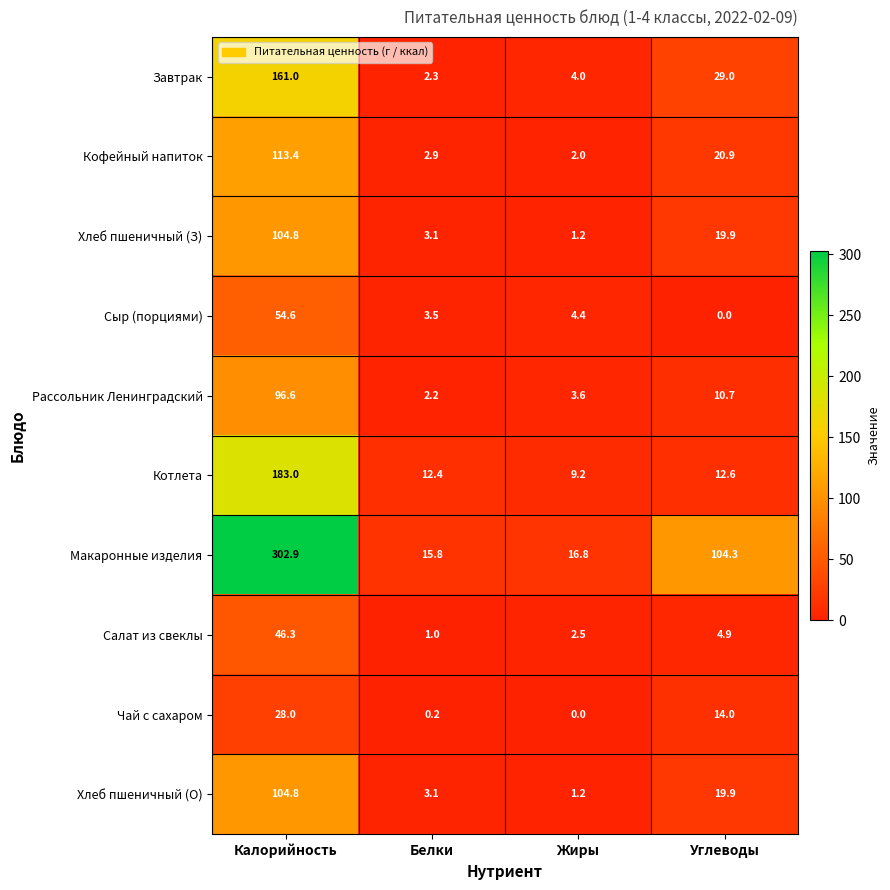

What is the maximum value shown in the chart?

302.9